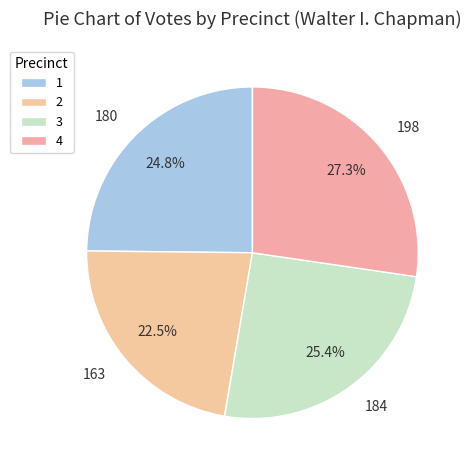

How many segments does this pie chart have?

4